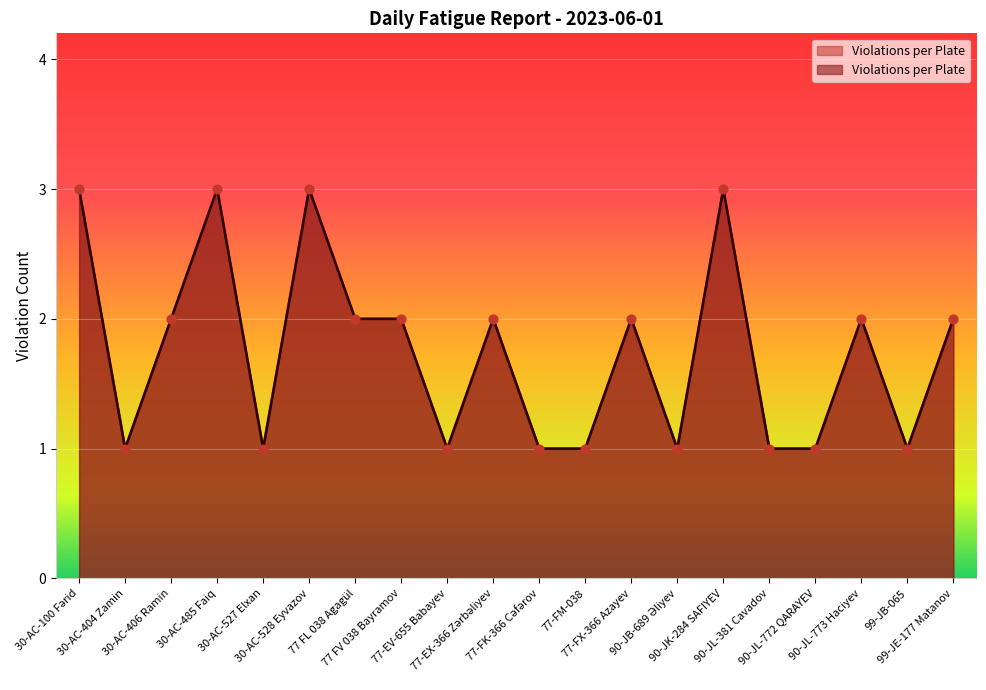

What is the change in value from 30-AC-528 Eyvazov to 77-FM-038?

-2